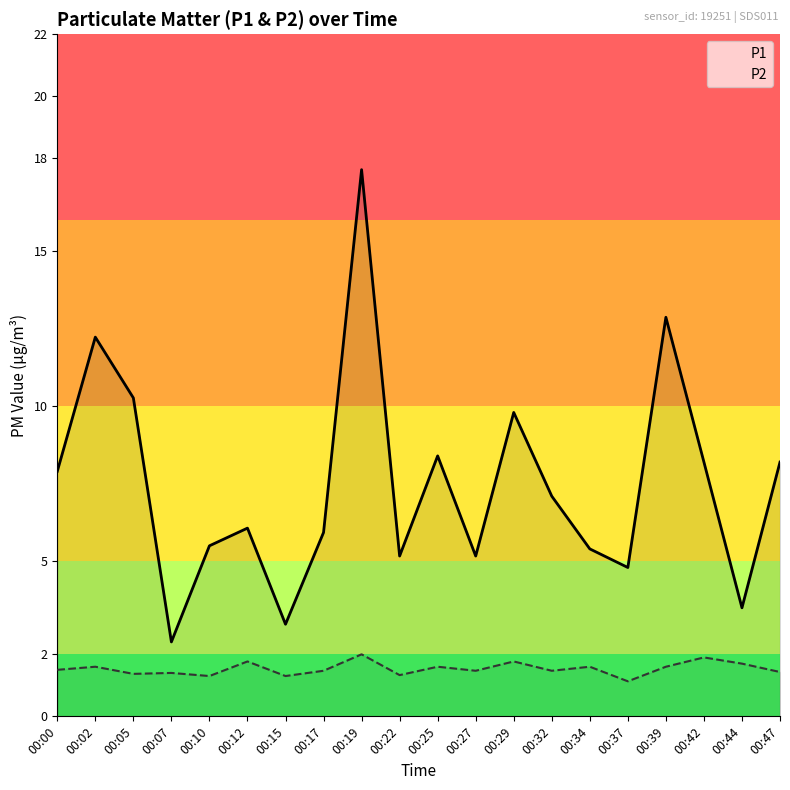

What is the sum of the P2 values at 00:10 and 00:25?

2.9